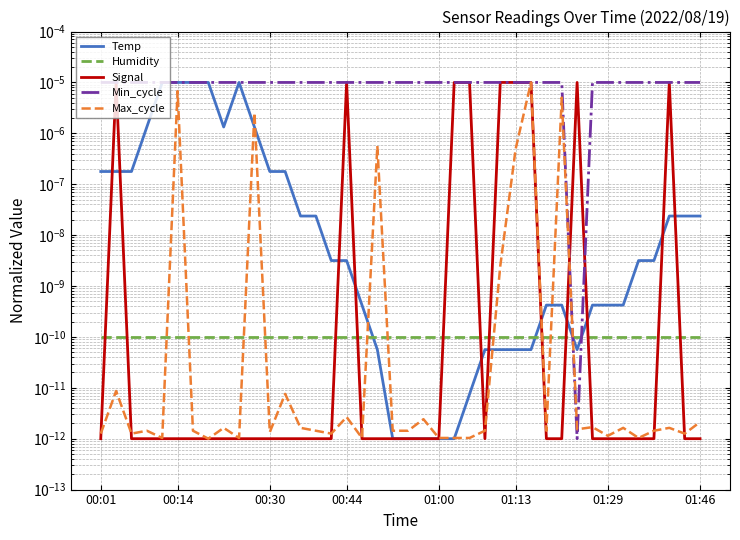

Which series ends up on top after the final intersection of Min_cycle and Temp?

Min_cycle